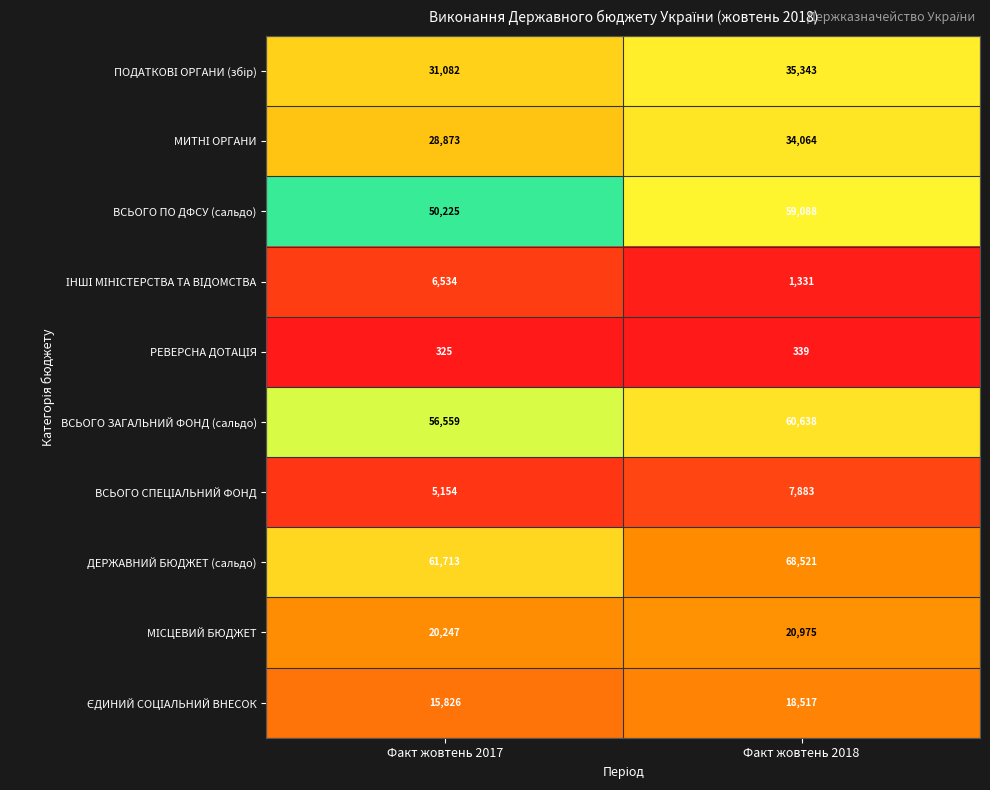

What value does the ВСЬОГО ПО ДФСУ (сальдо) series have at Факт жовтень 2017?

50225